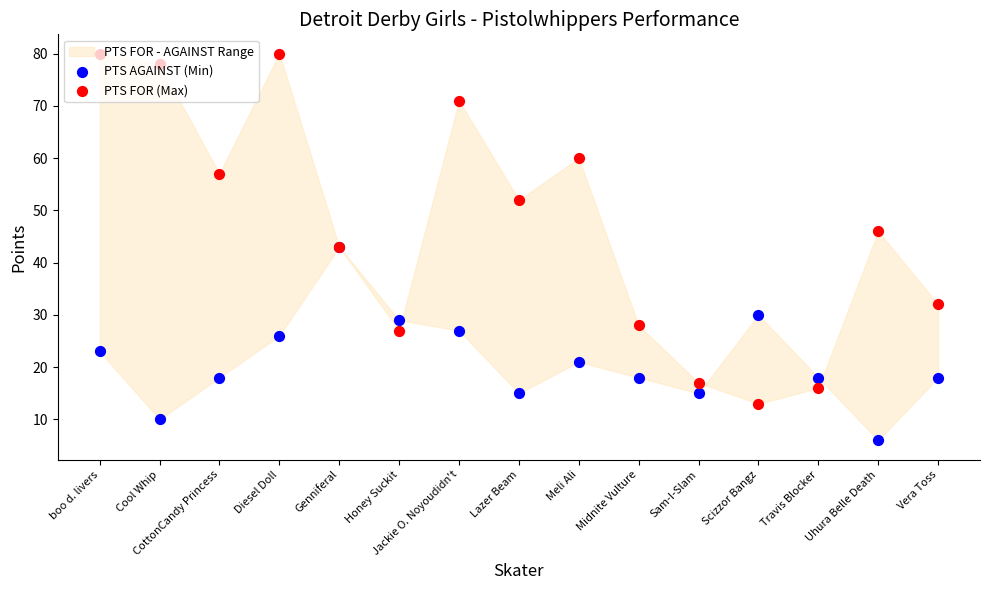

Which series has the largest total across all categories?

PTS FOR (Max)